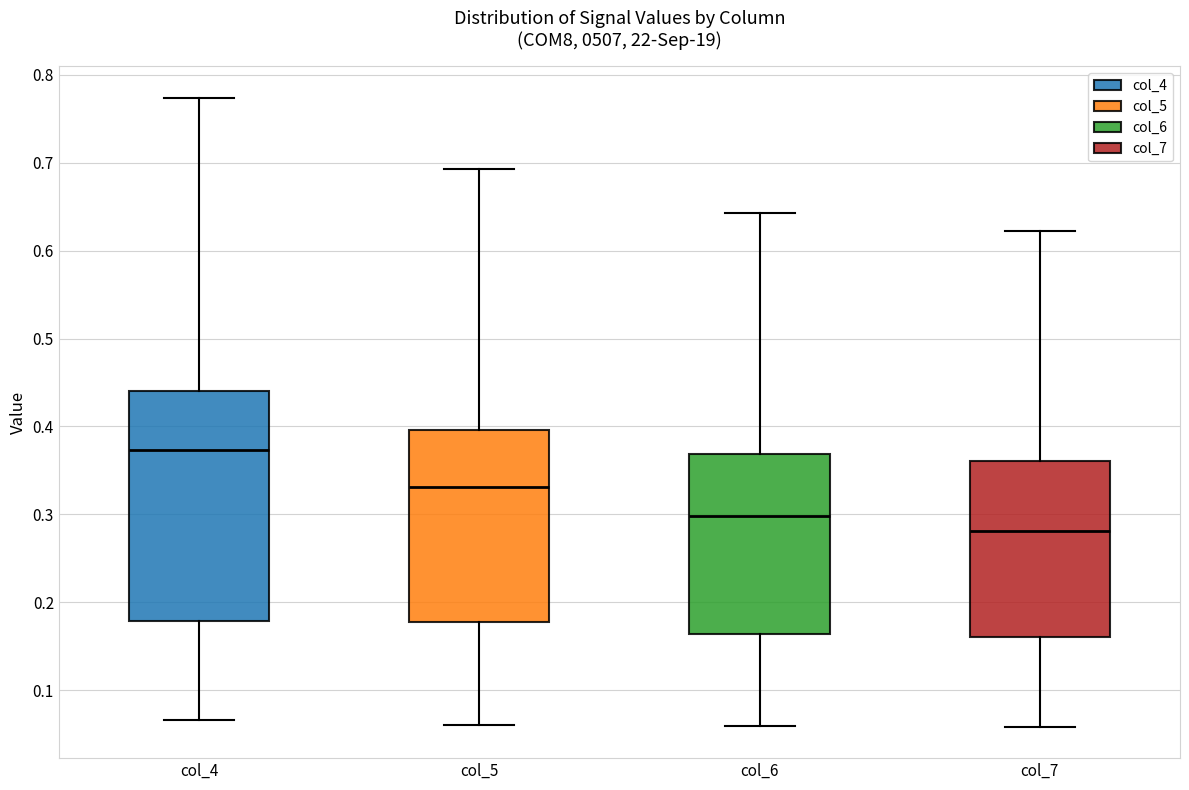

Where is the lower edge of the box for col_6 on the y-axis? The values are not printed on the chart, so give them approximately, as read against the axis.

0.16